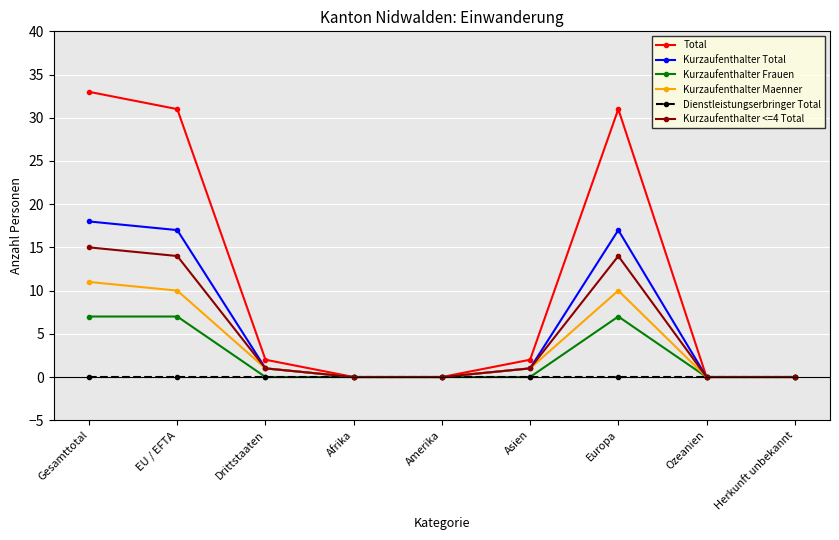

What is the maximum value shown in the chart?

33